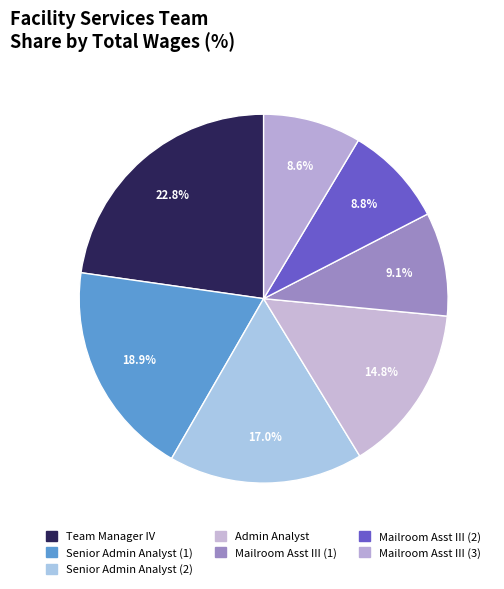

To the nearest percent, what is the average slice percentage?

14%